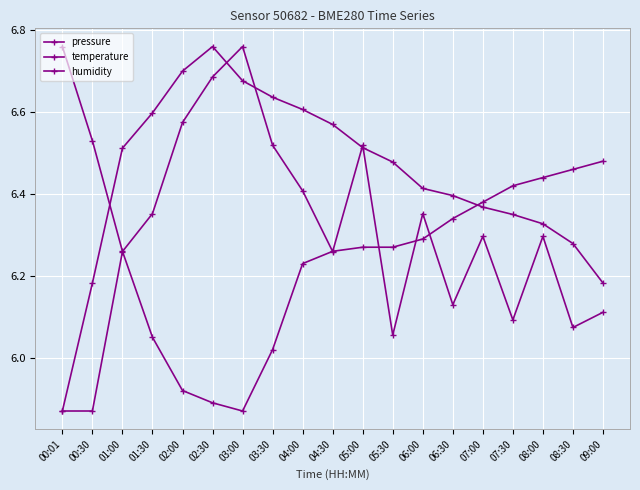

How many series are shown in this chart?

3